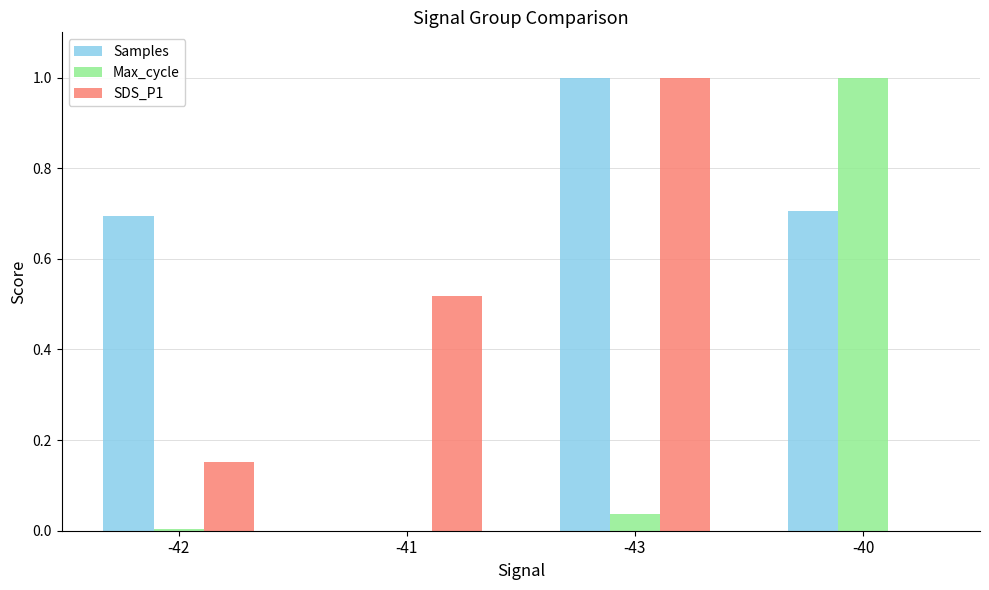

What is the sum of all SDS_P1 values?

1.7